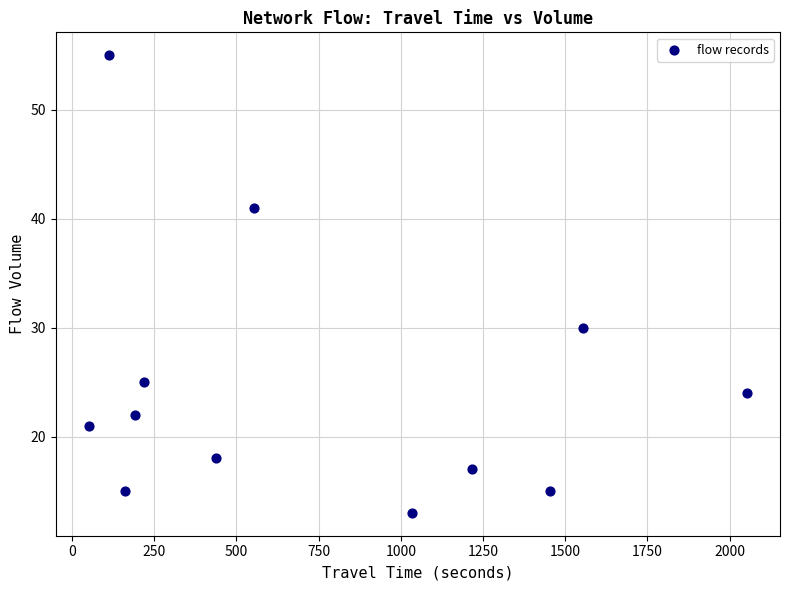

What Y value in the scatter plot is closest to 34?

30